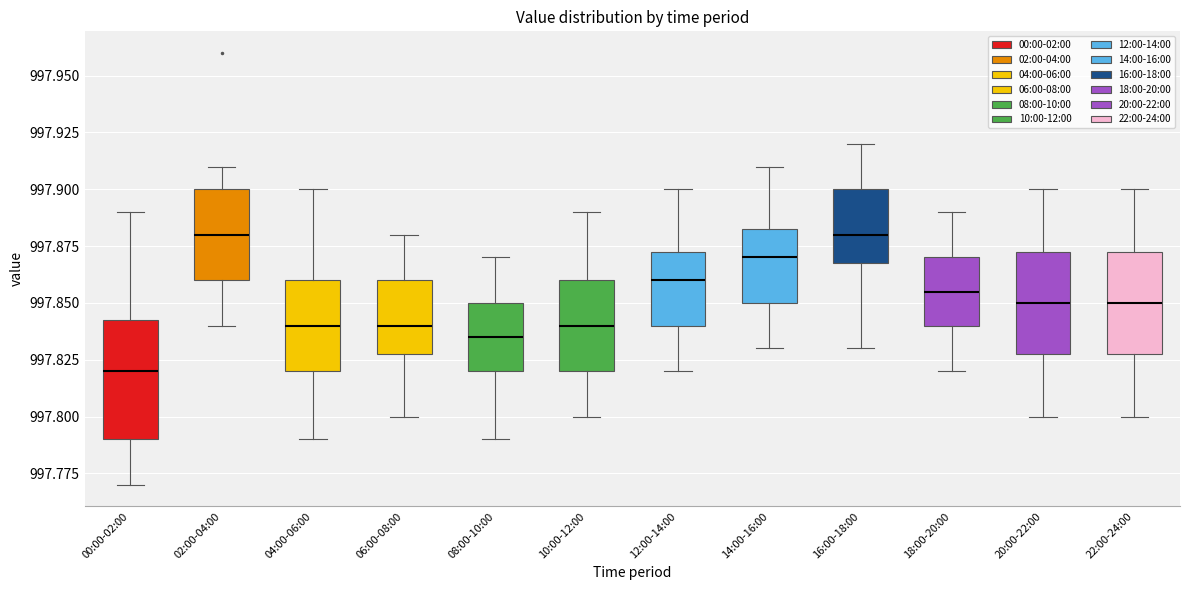

Reading left to right, transcribe this box plot: for each box, give where its median line is, the range the box spans, and where its two whiskers end, as read against the y-axis. The values are not printed on the chart, so give them approximately, as read against the axis.

00:00-02:00: median 997.820, box 997.790 to 997.845, whiskers 997.770 to 997.890
02:00-04:00: median 997.880, box 997.860 to 997.900, whiskers 997.840 to 997.910
04:00-06:00: median 997.840, box 997.820 to 997.860, whiskers 997.790 to 997.900
06:00-08:00: median 997.840, box 997.830 to 997.860, whiskers 997.800 to 997.880
08:00-10:00: median 997.835, box 997.820 to 997.850, whiskers 997.790 to 997.870
10:00-12:00: median 997.840, box 997.820 to 997.860, whiskers 997.800 to 997.890
12:00-14:00: median 997.860, box 997.840 to 997.875, whiskers 997.820 to 997.900
14:00-16:00: median 997.870, box 997.850 to 997.885, whiskers 997.830 to 997.910
16:00-18:00: median 997.880, box 997.870 to 997.900, whiskers 997.830 to 997.920
18:00-20:00: median 997.855, box 997.840 to 997.870, whiskers 997.820 to 997.890
20:00-22:00: median 997.850, box 997.830 to 997.875, whiskers 997.800 to 997.900
22:00-24:00: median 997.850, box 997.830 to 997.875, whiskers 997.800 to 997.900